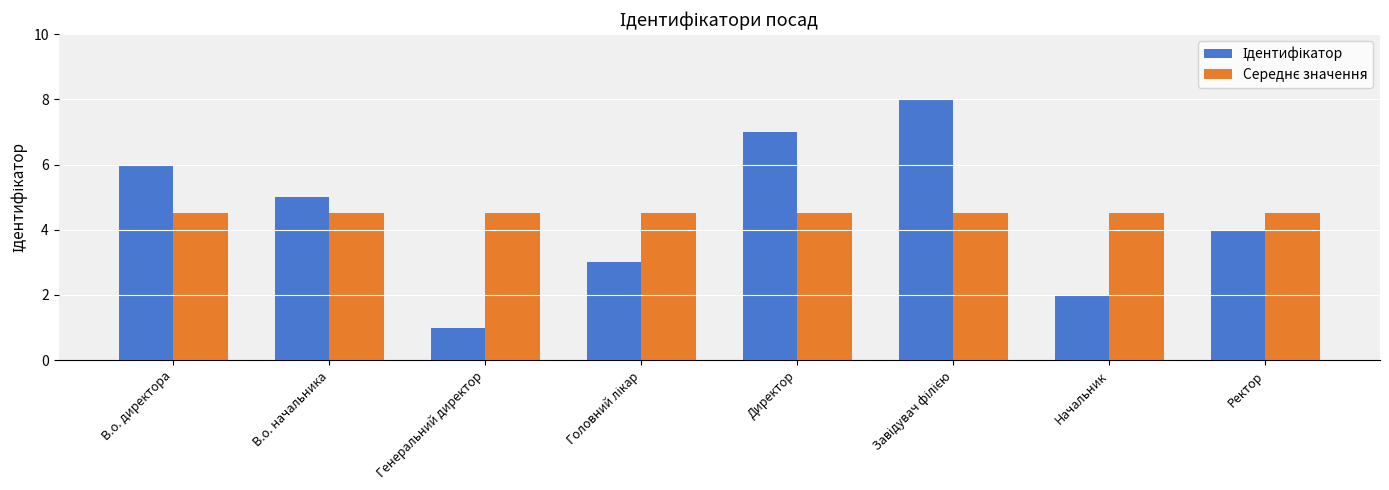

What is the total value across all series at Ректор?

8.5